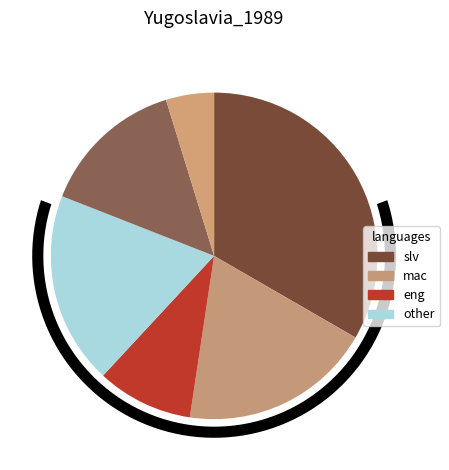

To the nearest percent, what portion does GP1405 represent?

14%